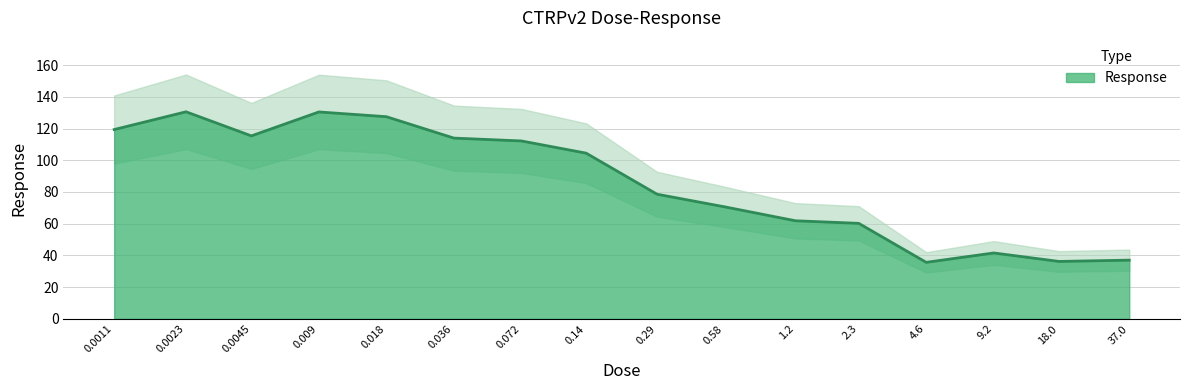

Where is the first local maximum?

0.0023